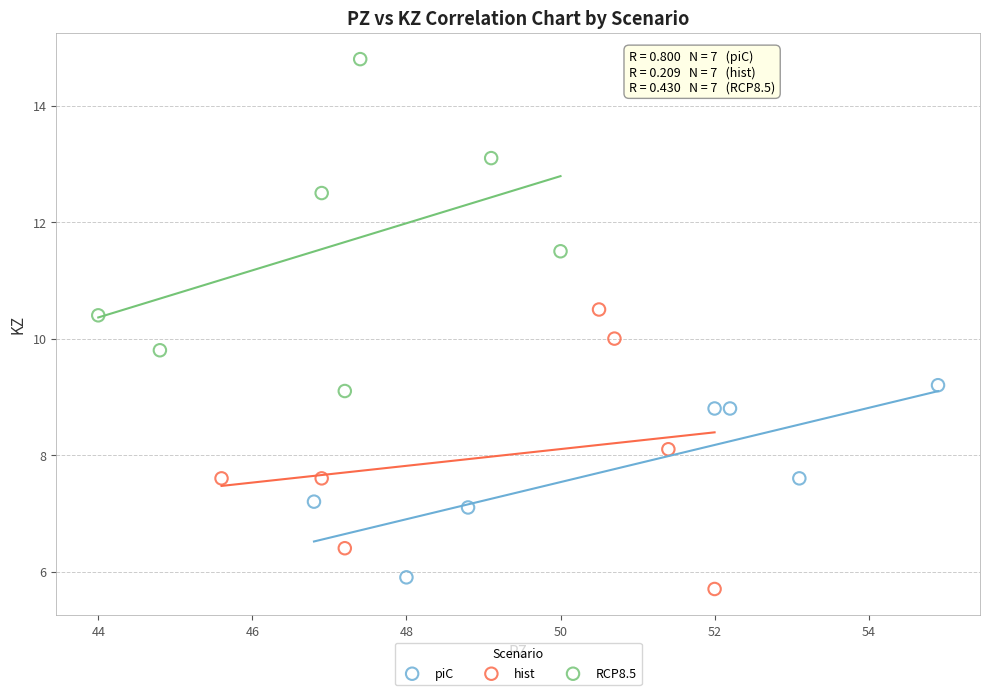

Which series has the largest Y range (max minus min)?

RCP8.5